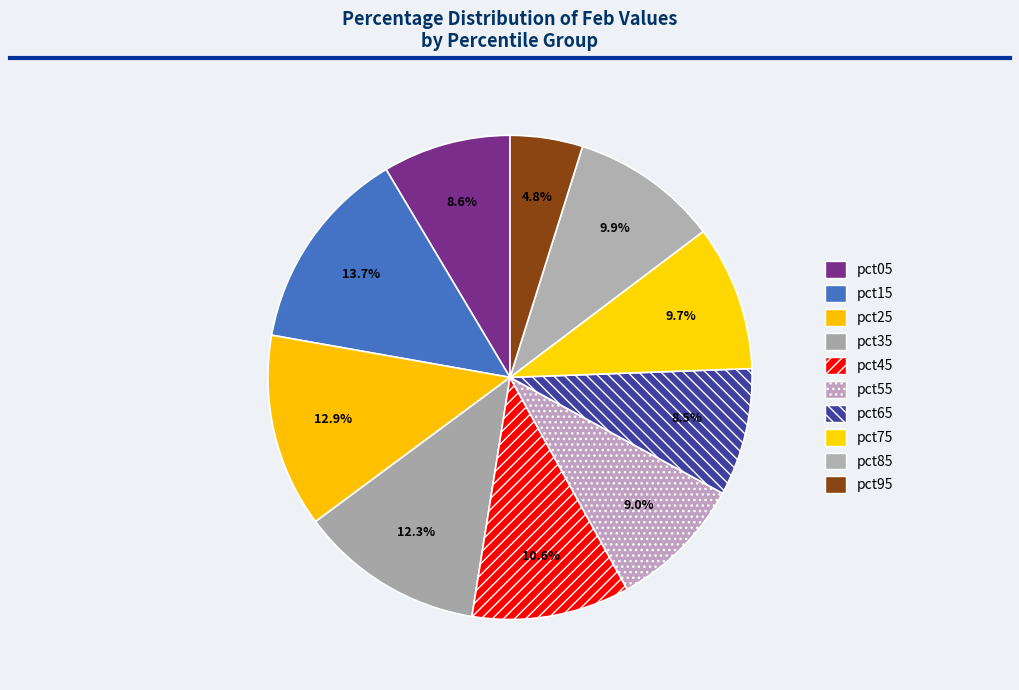

To the nearest percent, what is the combined percentage of pct85 and pct75?

20%